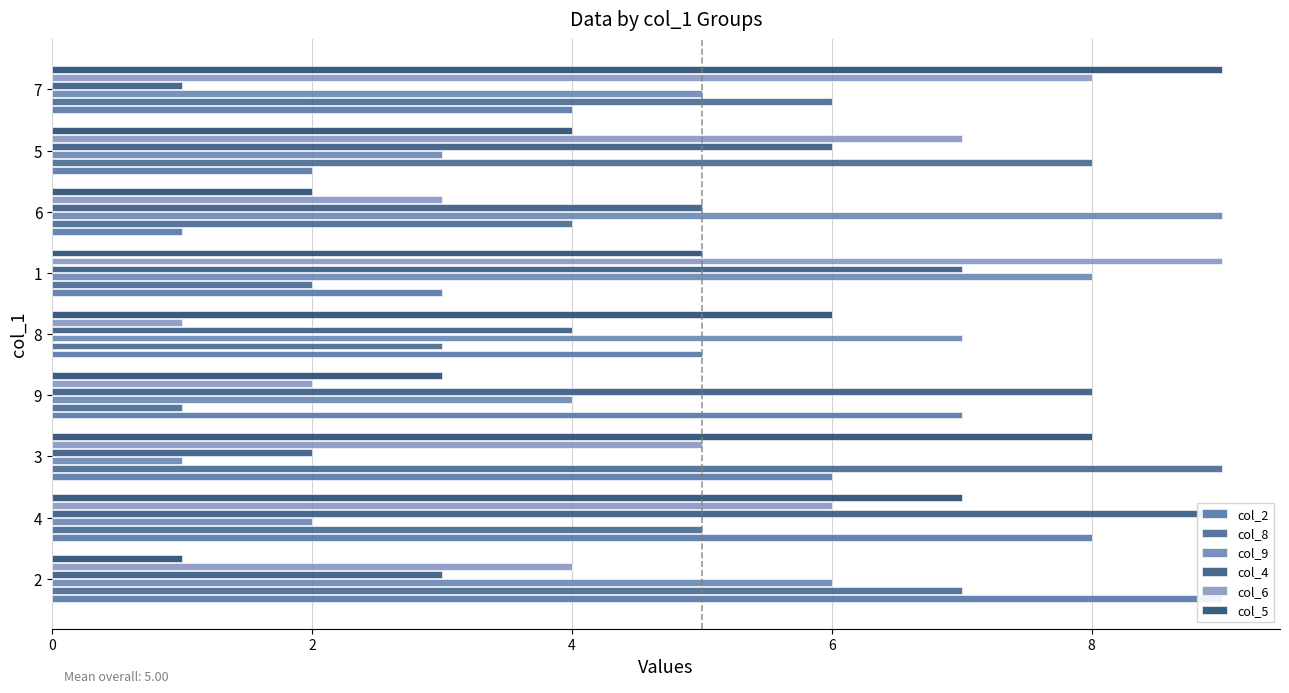

What is the maximum value shown in the chart?

9